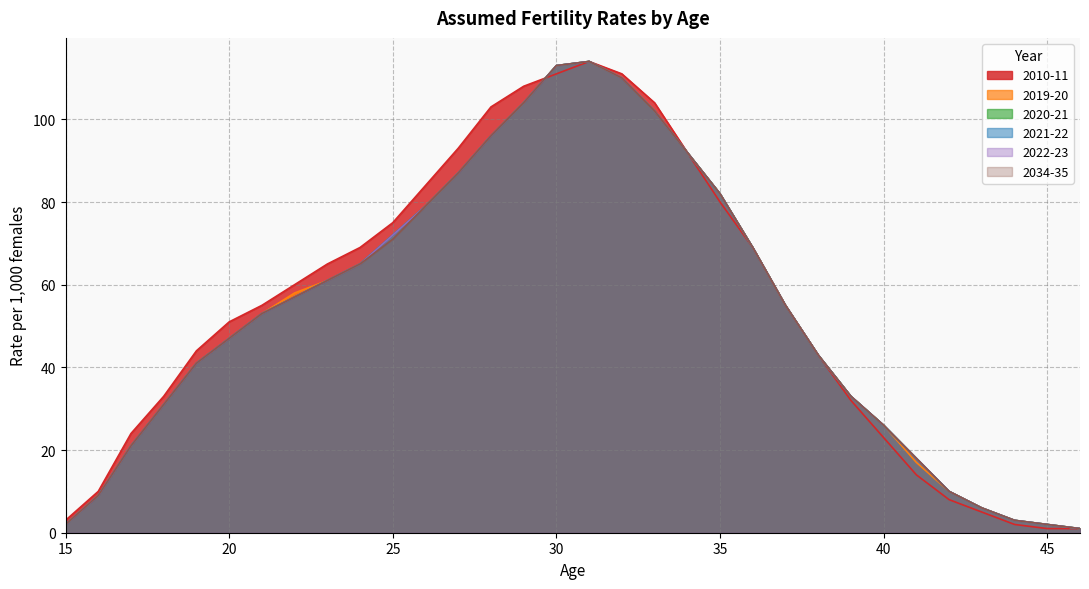

Which series has the largest total across all categories?

2010-11